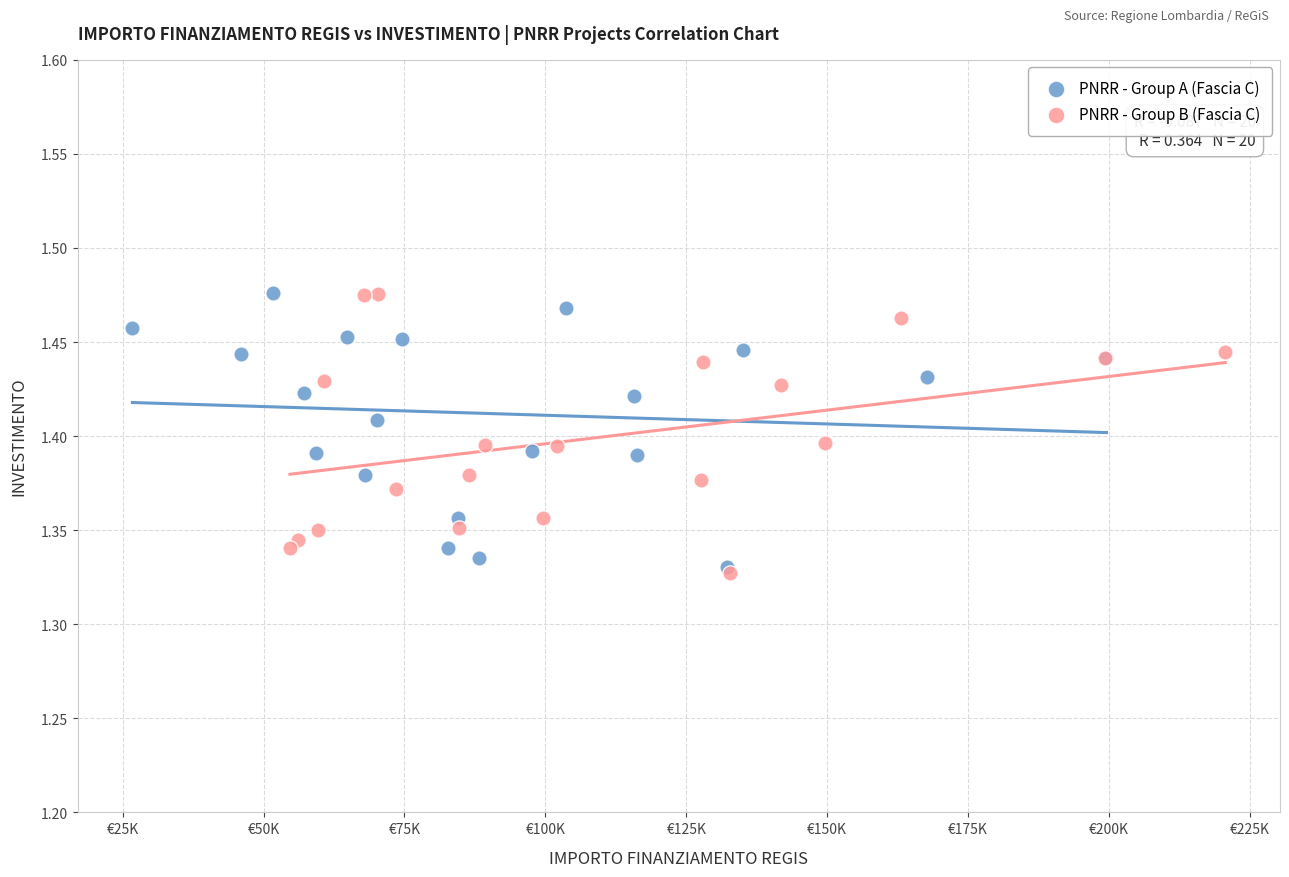

What are all the series names shown in the legend?

PNRR - Group A (Fascia C), PNRR - Group B (Fascia C)